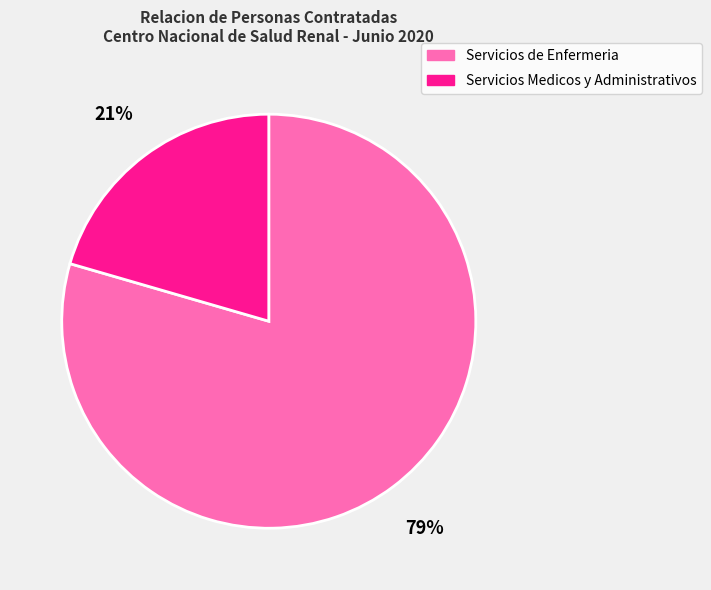

The Servicios Medicos y Administrativos slice represents 34% of the pie. True or false?

False